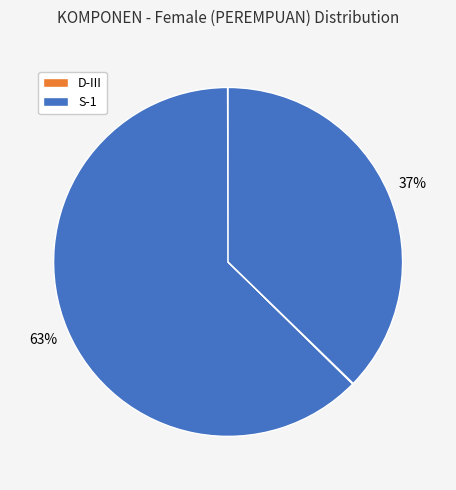

What is the largest slice in the pie chart?

S-1